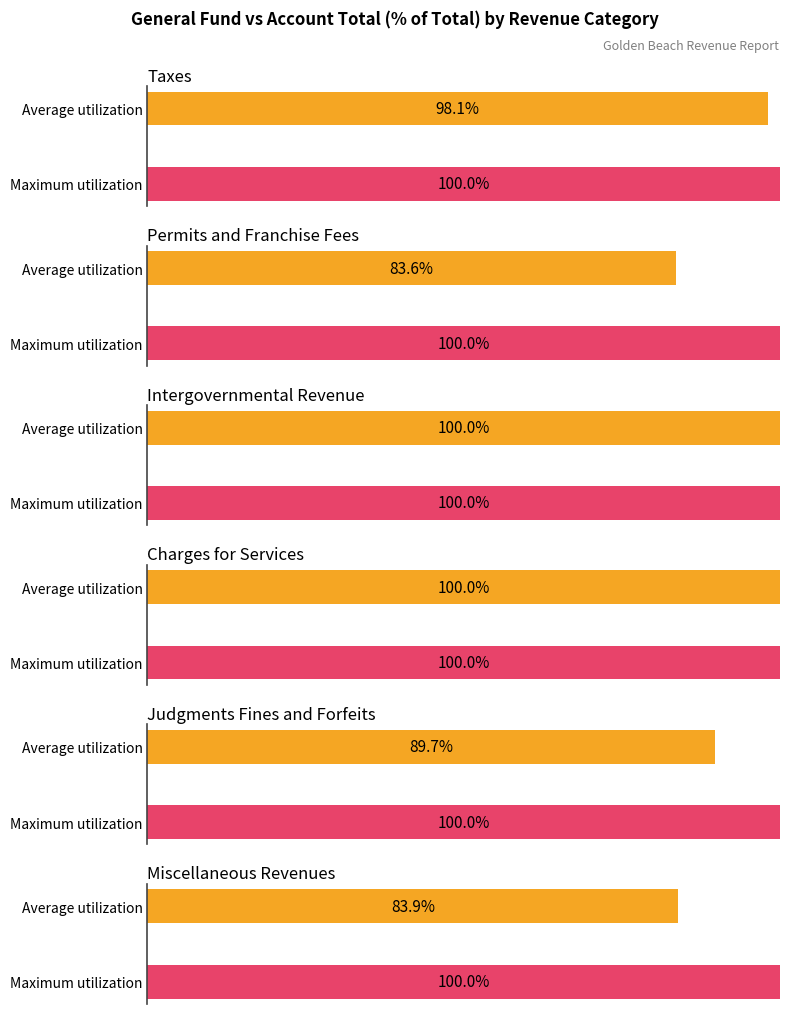

What is the label of the 1st bar from the right?

Miscellaneous Revenues